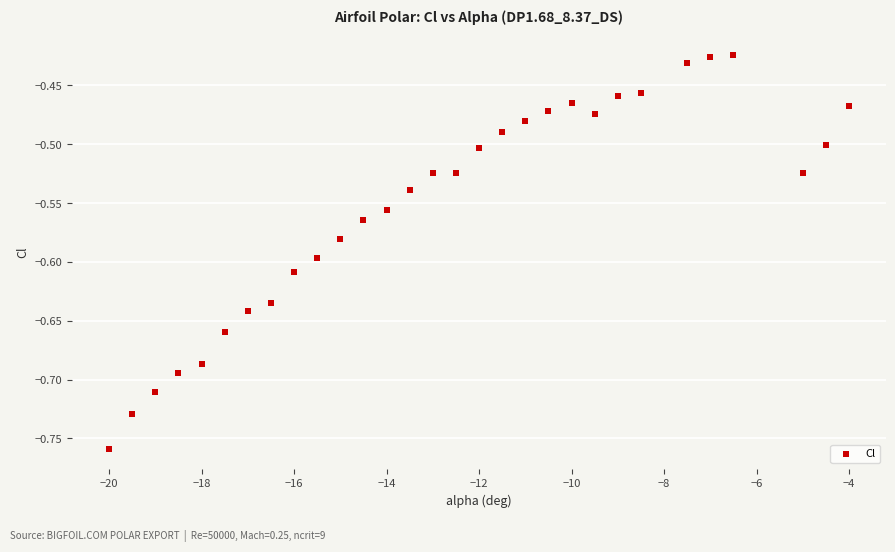

What is the range of Y values (max minus min)?

0.3